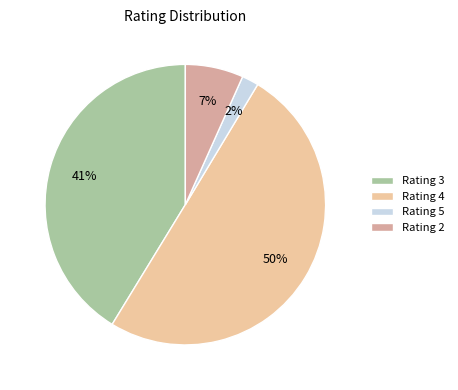

Which category accounts for the majority?

Rating 4